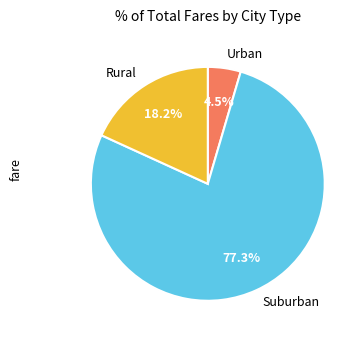

What percentage is NOT represented by Suburban?

22.7%